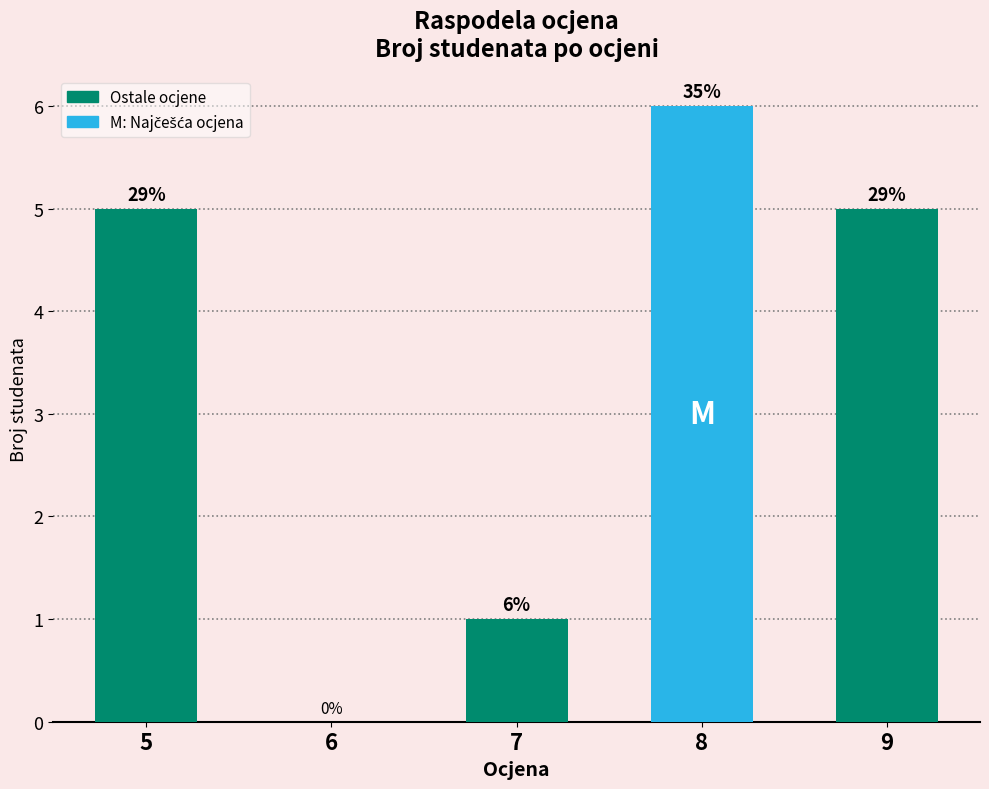

Reading right to left, extract all data points from this chart.

9=5	8=6	7=1	6=0	5=5